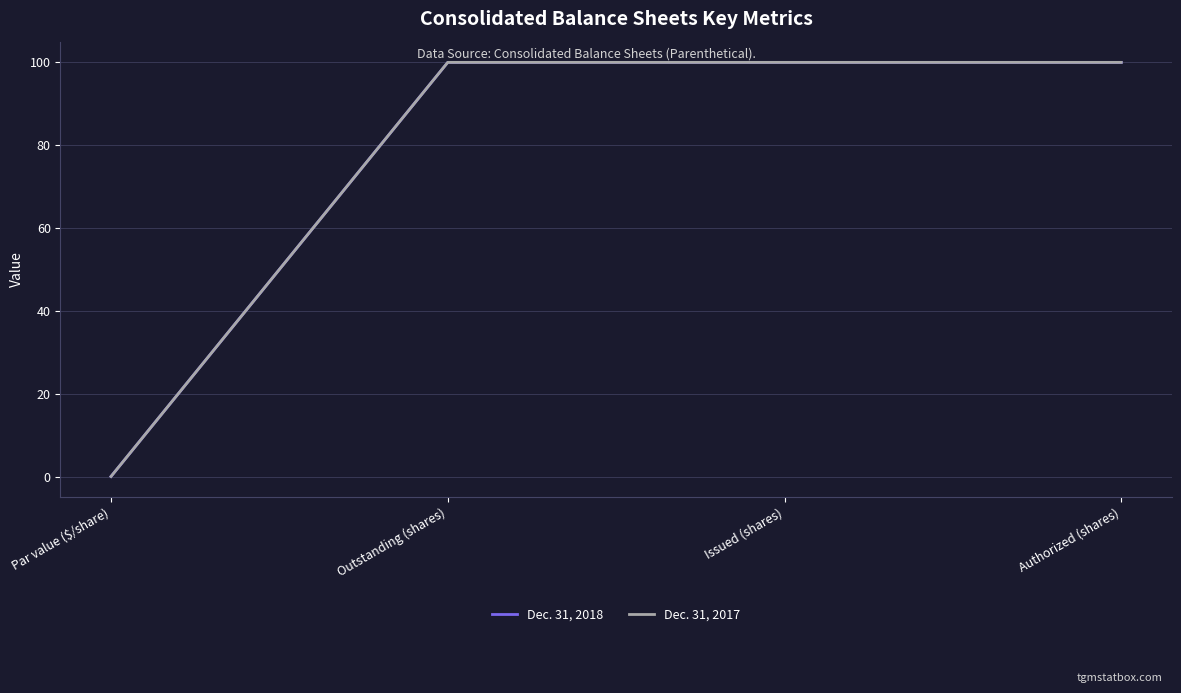

What is the label of the 3rd point from the right?

Outstanding (shares)